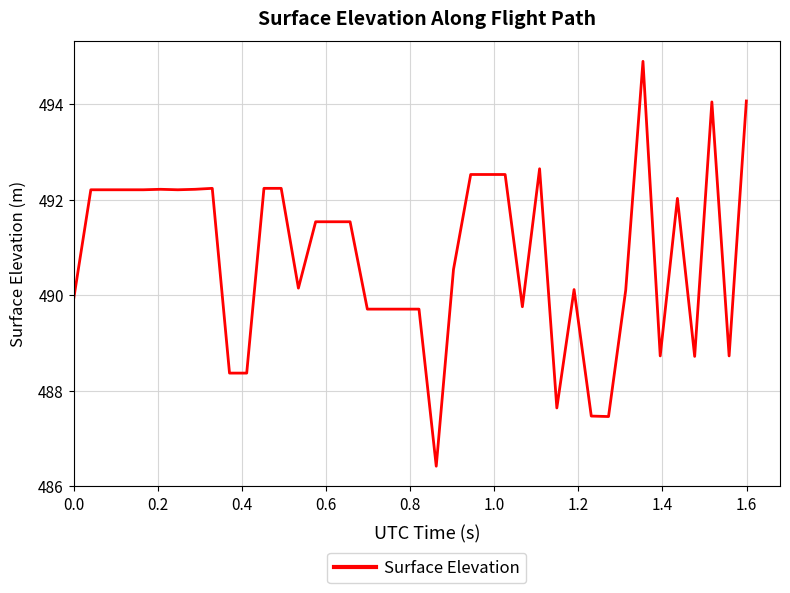

How many categories are shown in the chart?

40